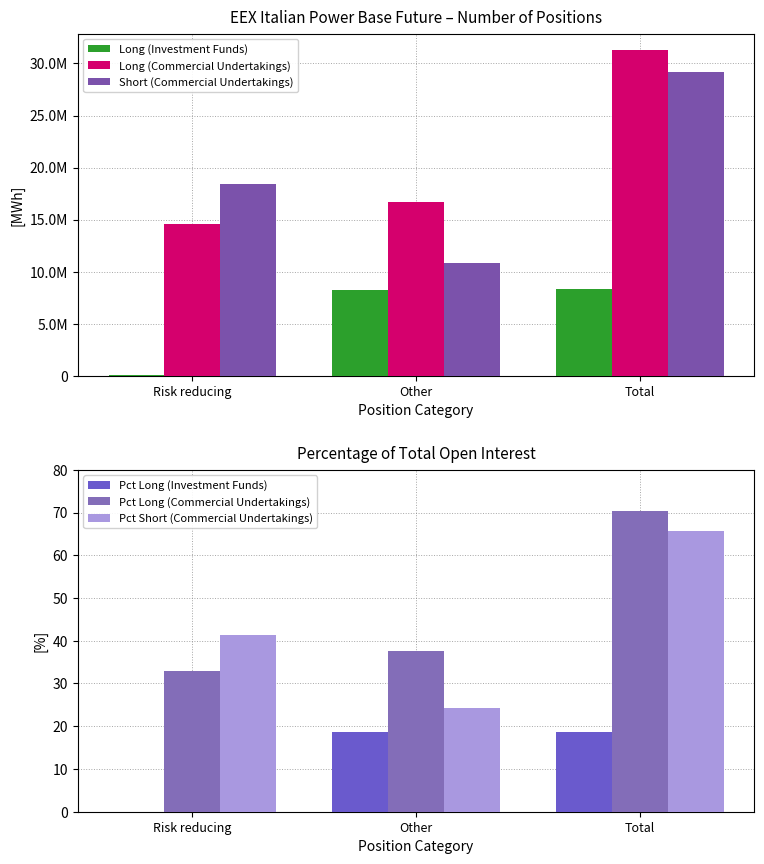

Reading left to right, what are all the values shown in this chart?

Long (Investment Funds): Risk reducing=24047.0	Other=8272872.0	Total=8296919.0
Long (Commercial Undertakings): Risk reducing=14619991.0	Other=16681041.0	Total=31301032.0
Short (Commercial Undertakings): Risk reducing=18383654.5	Other=10809940.4	Total=29193595.0
Pct Long (Investment Funds): Risk reducing=0.1	Other=18.6	Total=18.7
Pct Long (Commercial Undertakings): Risk reducing=32.9	Other=37.5	Total=70.4
Pct Short (Commercial Undertakings): Risk reducing=41.4	Other=24.3	Total=65.7